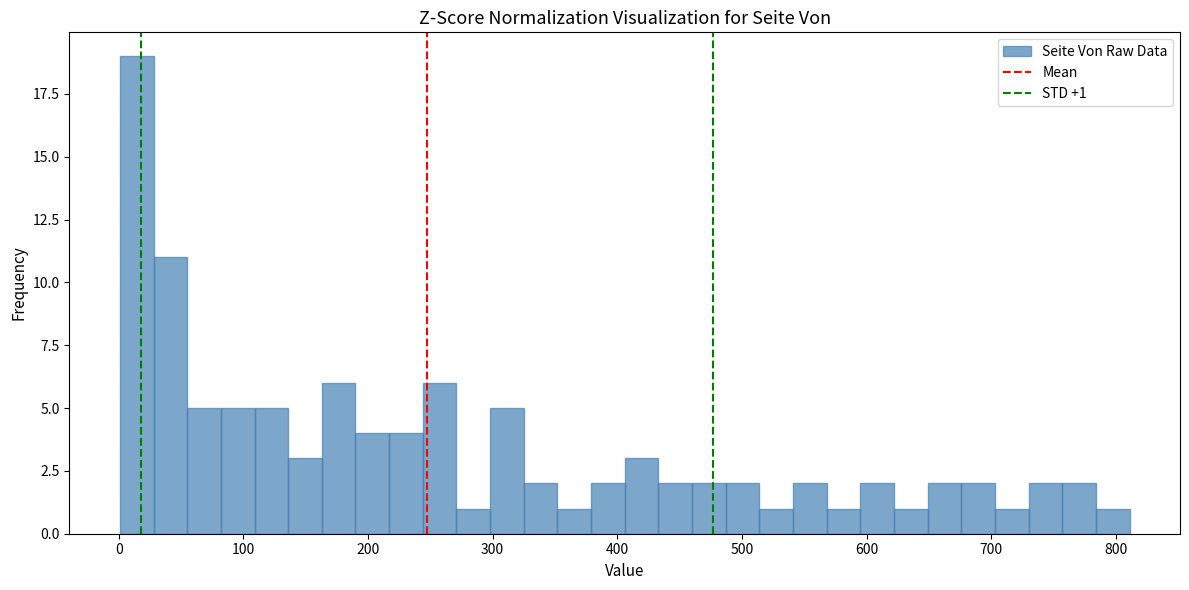

Around what value on the x-axis is the tallest bar? Give the approximate position of its centre, as read against the axis.

10